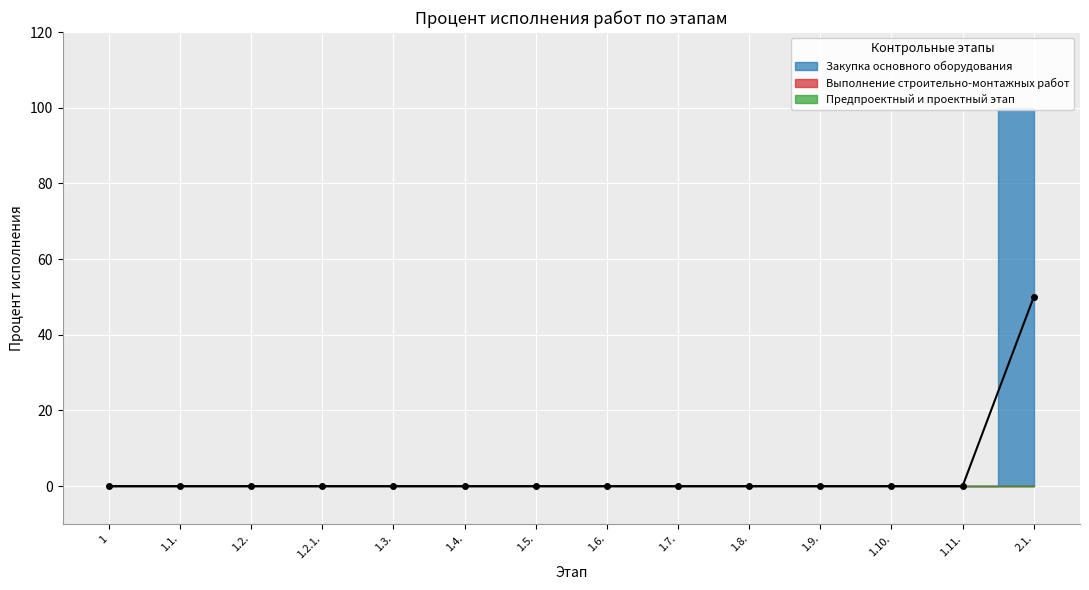

List the series in order of their peak value, highest first.

Закупка основного оборудования, Предпроектный и проектный этап, Выполнение строительно-монтажных работ